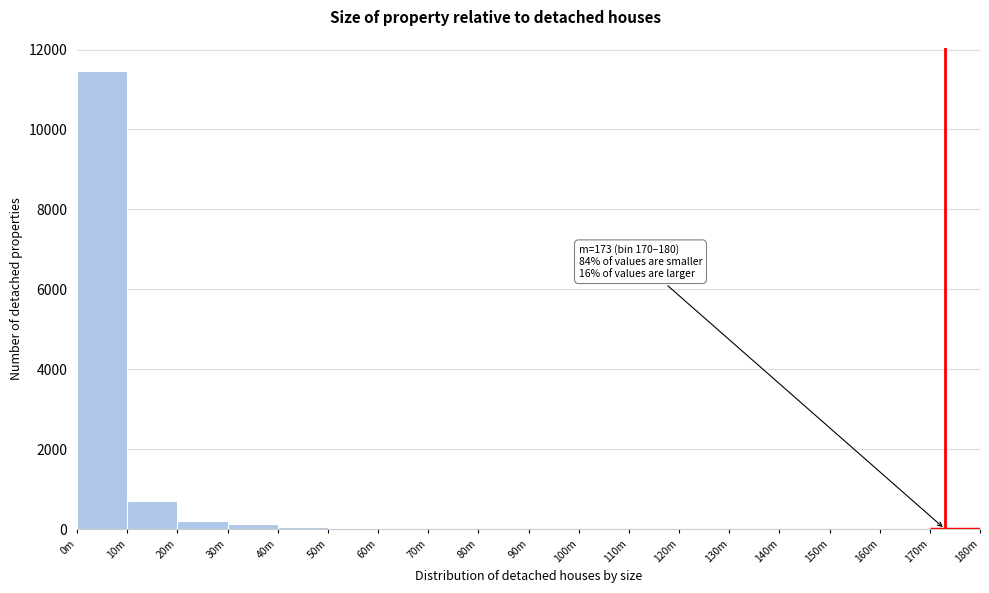

Where is the data nearest to the value 5732?

10m